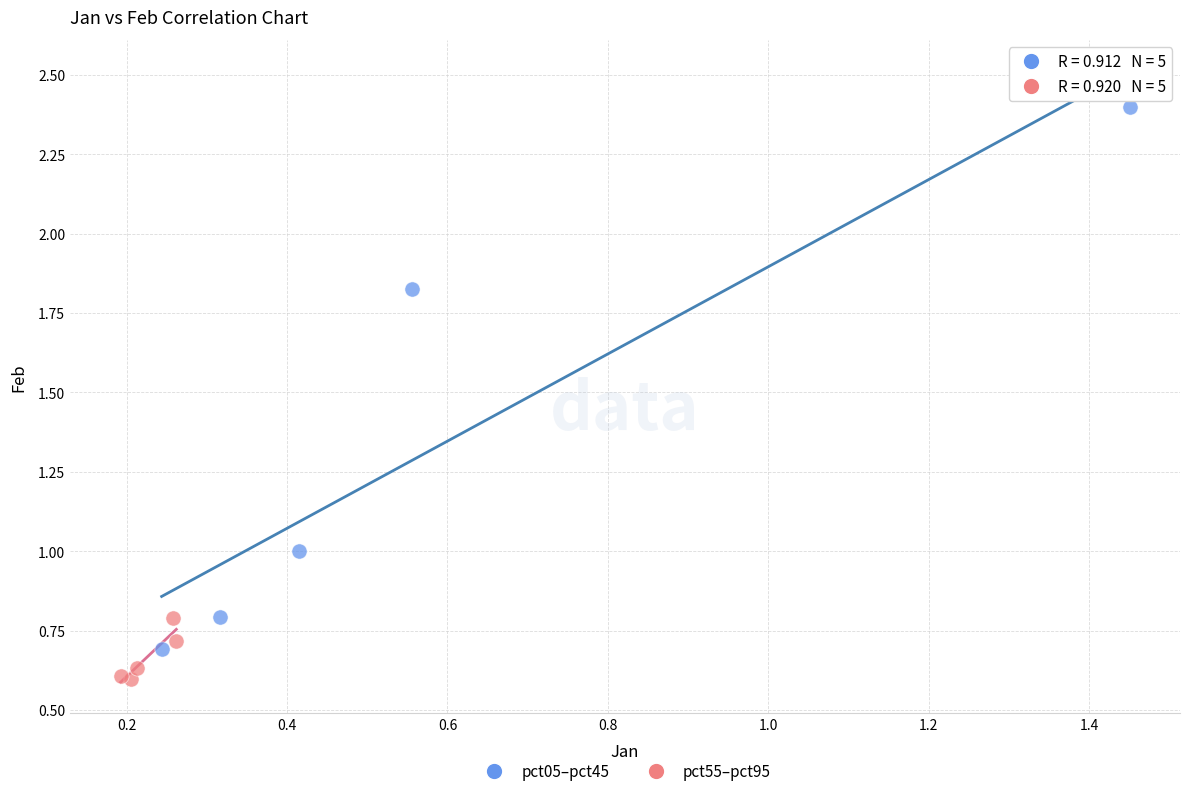

Which series contains the lowest Y value?

pct55–pct95